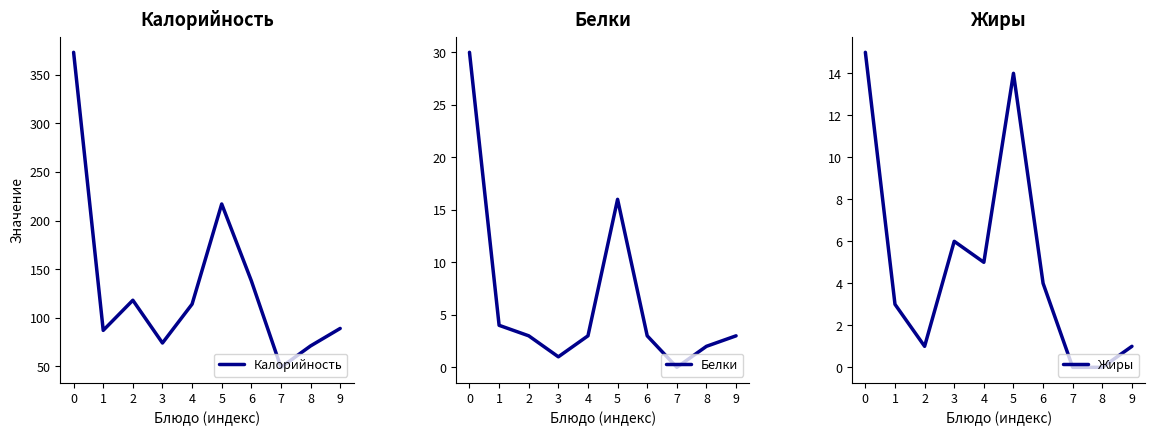

What is the average value of the Жиры series?

5